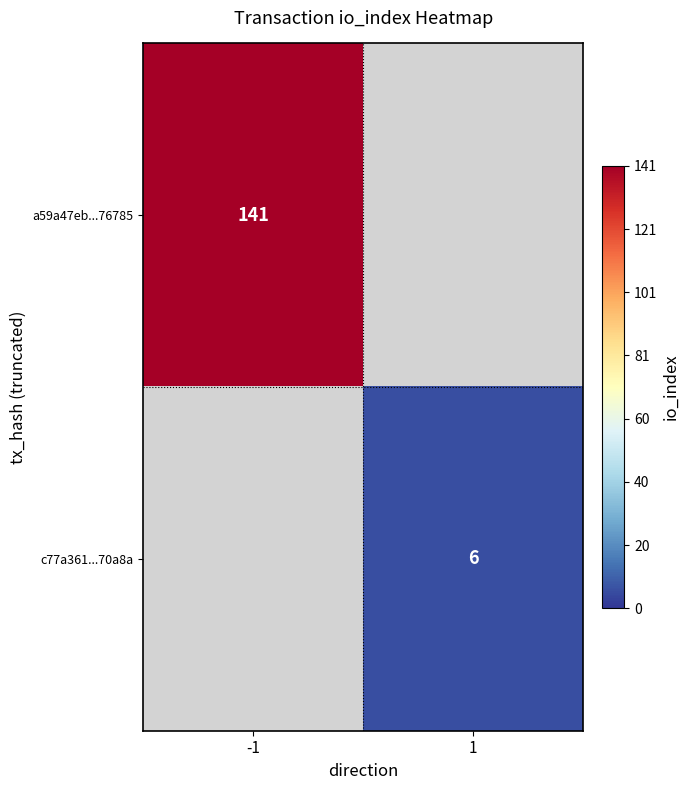

The c77a361...70a8a series shows 2 at 1. True or false?

False